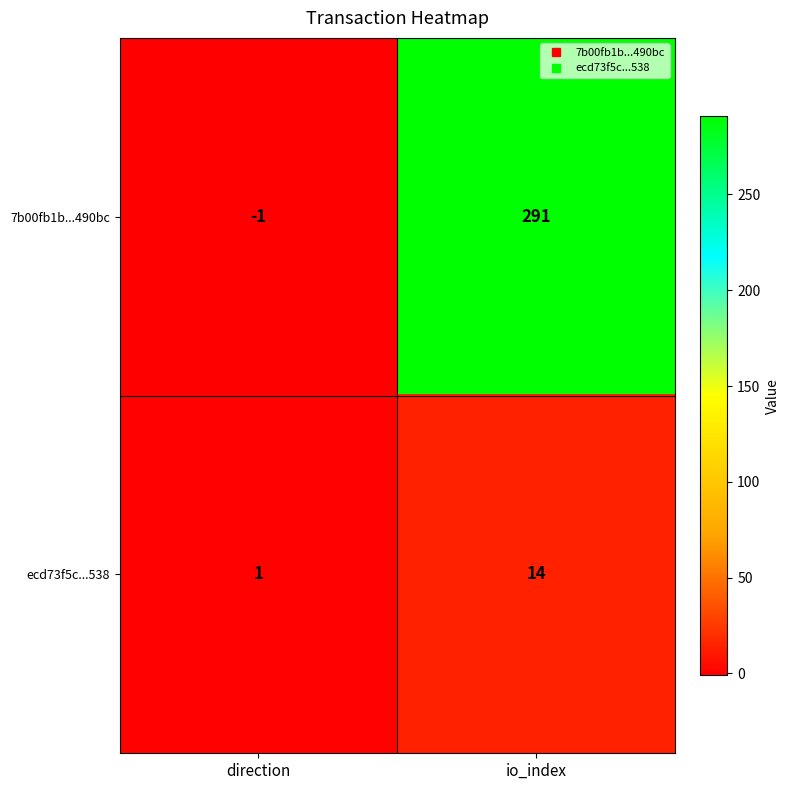

True or false: ecd73f5c...538 has a value of 14 at io_index.

True